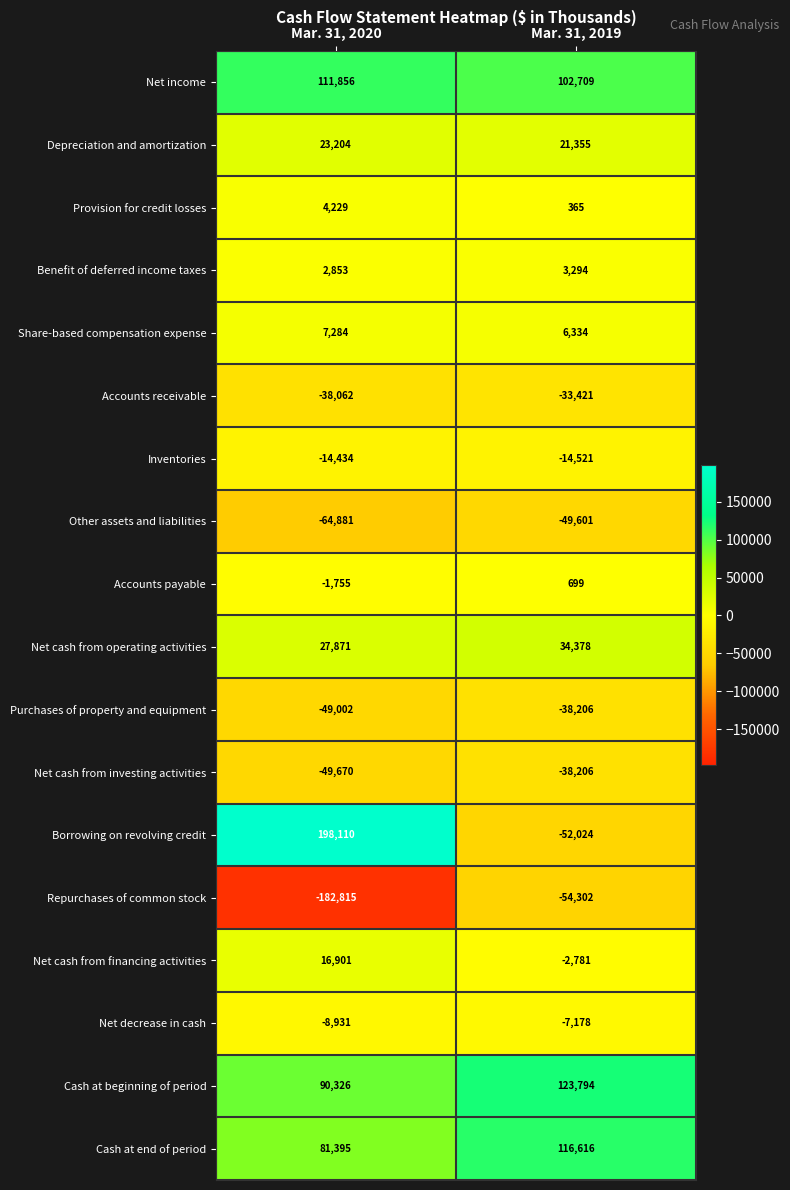

Count the number of categories in the chart.

2